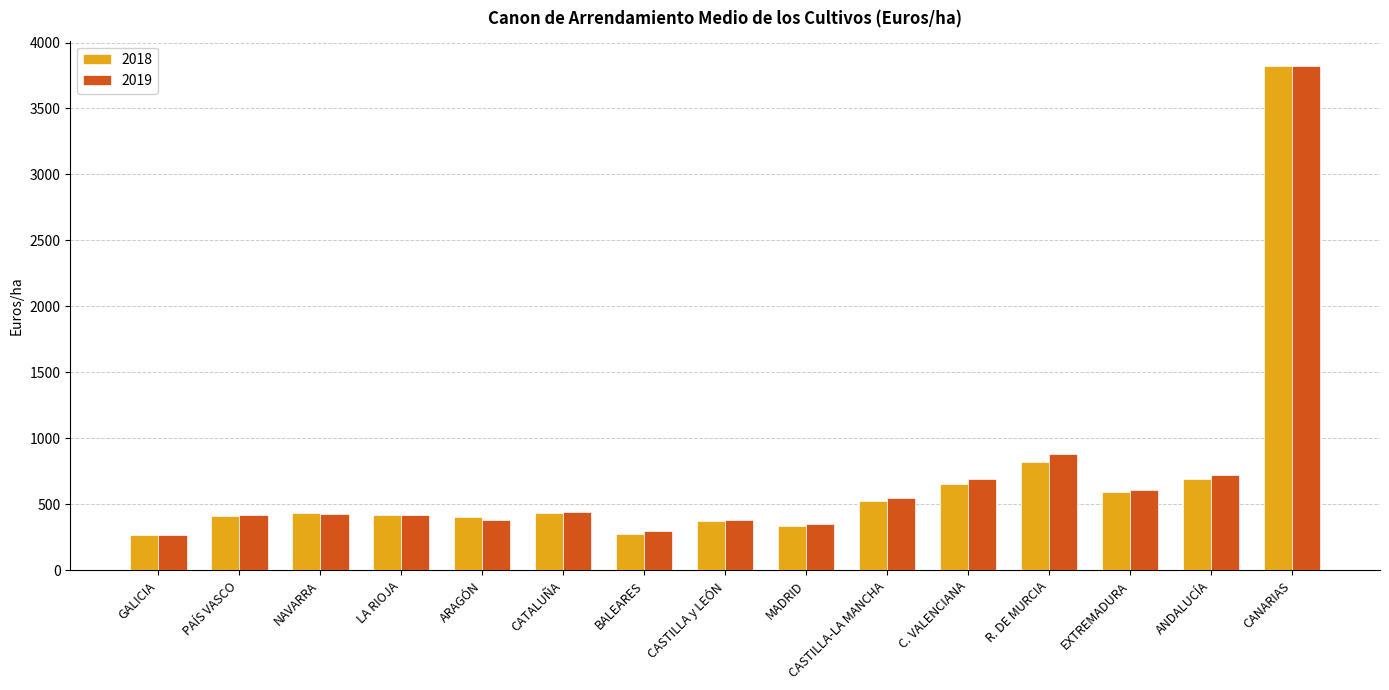

What is the sum of the 2019 values at MADRID and BALEARES?

653.0